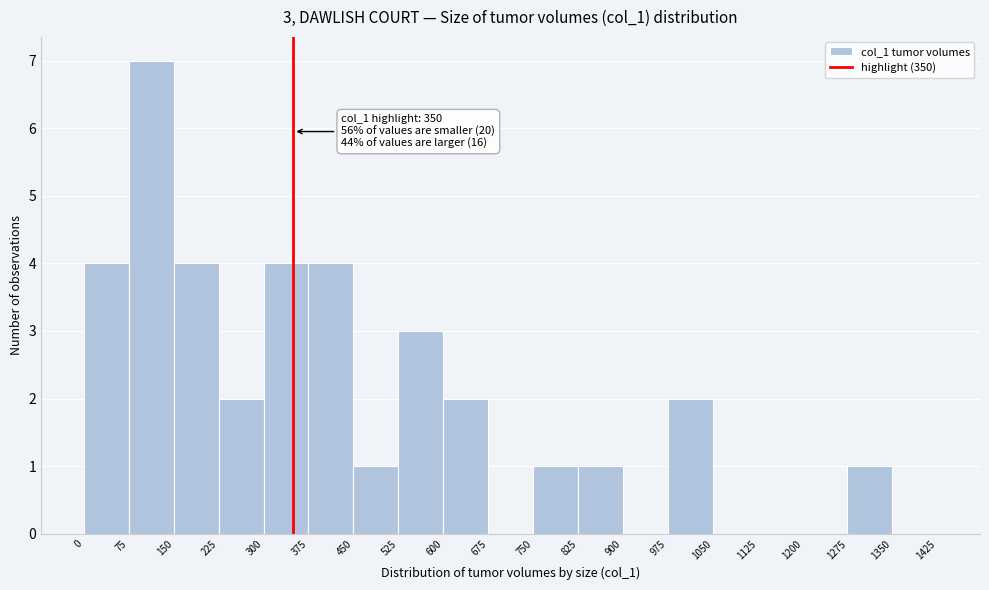

Which range on the x-axis has the tallest bar?

75 to 150